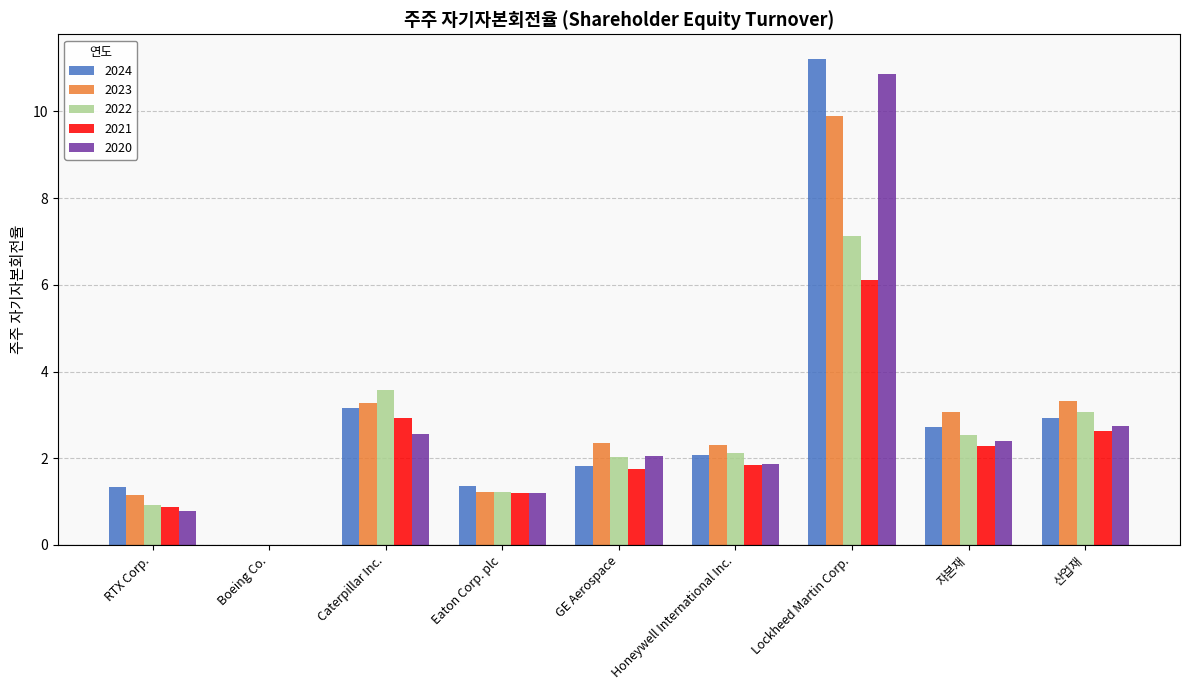

What is the maximum value shown in the chart?

11.2